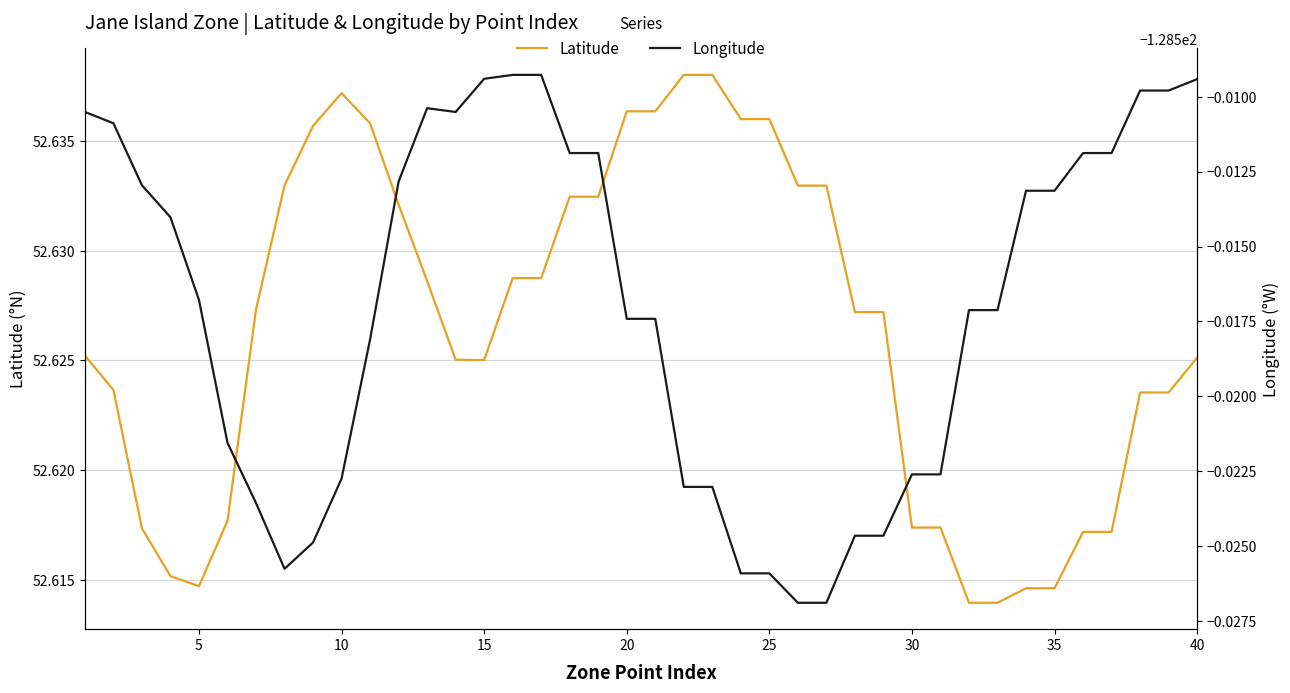

Which series has the widest spread of values?

Latitude